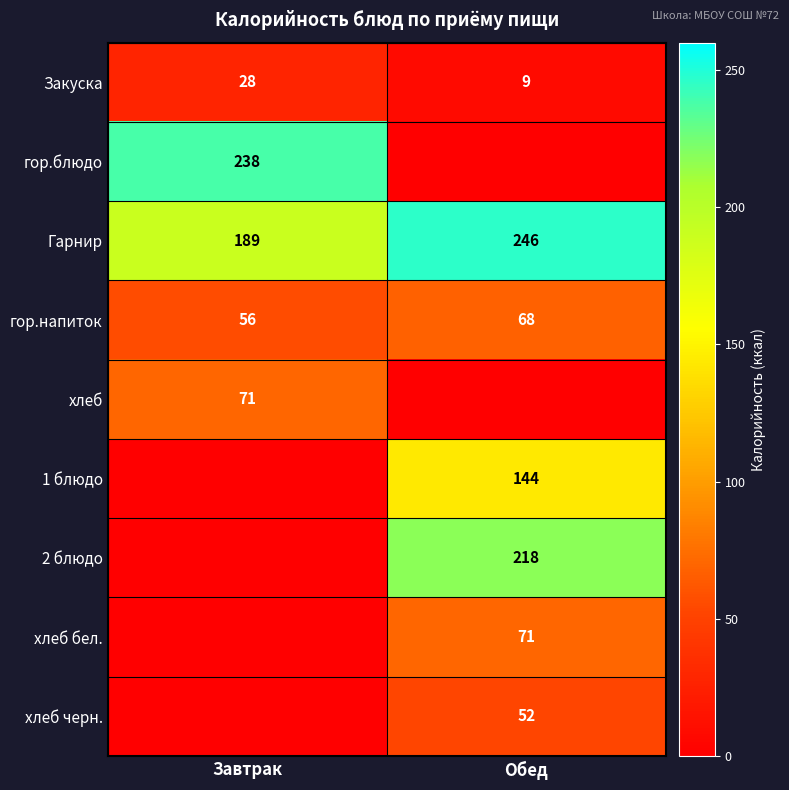

How many Закуска values are between 9 and 28?

2